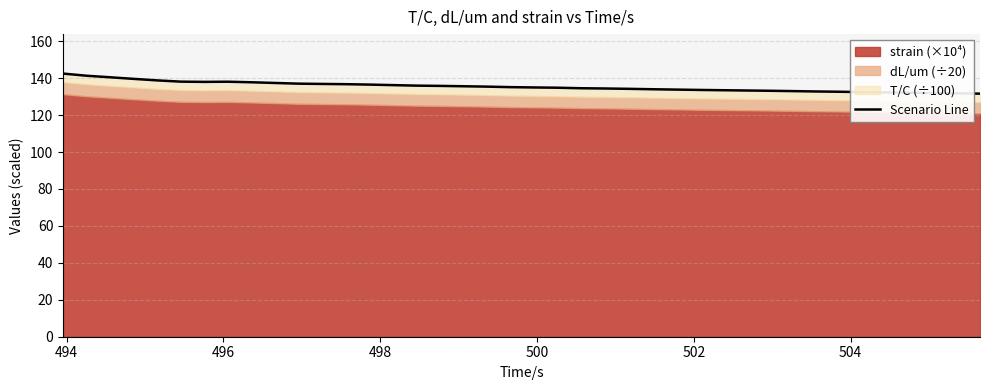

How many values exceed 135?

20